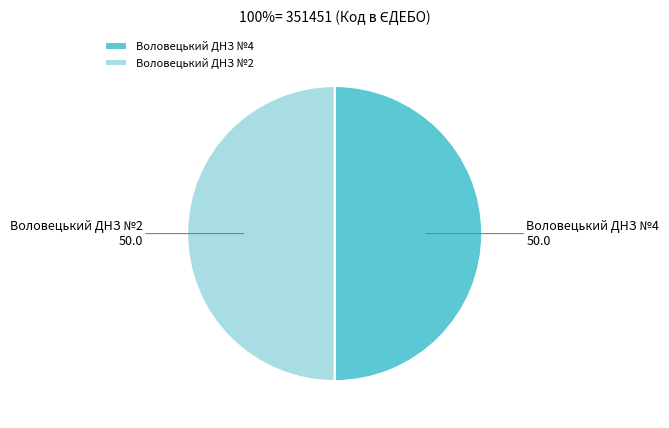

Approximately how many times larger is the value at Воловецький ДНЗ №2 compared to Воловецький ДНЗ №4?

1.0